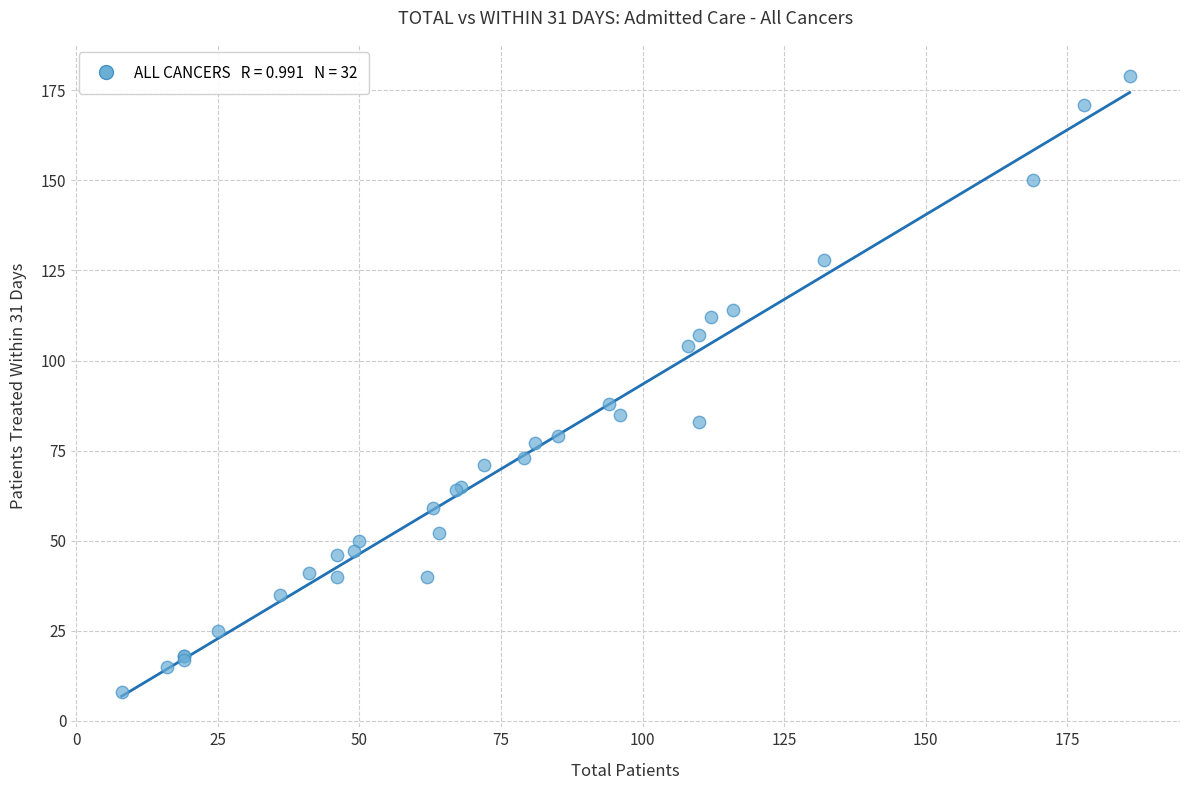

What Y value in the scatter plot is closest to 93?

88